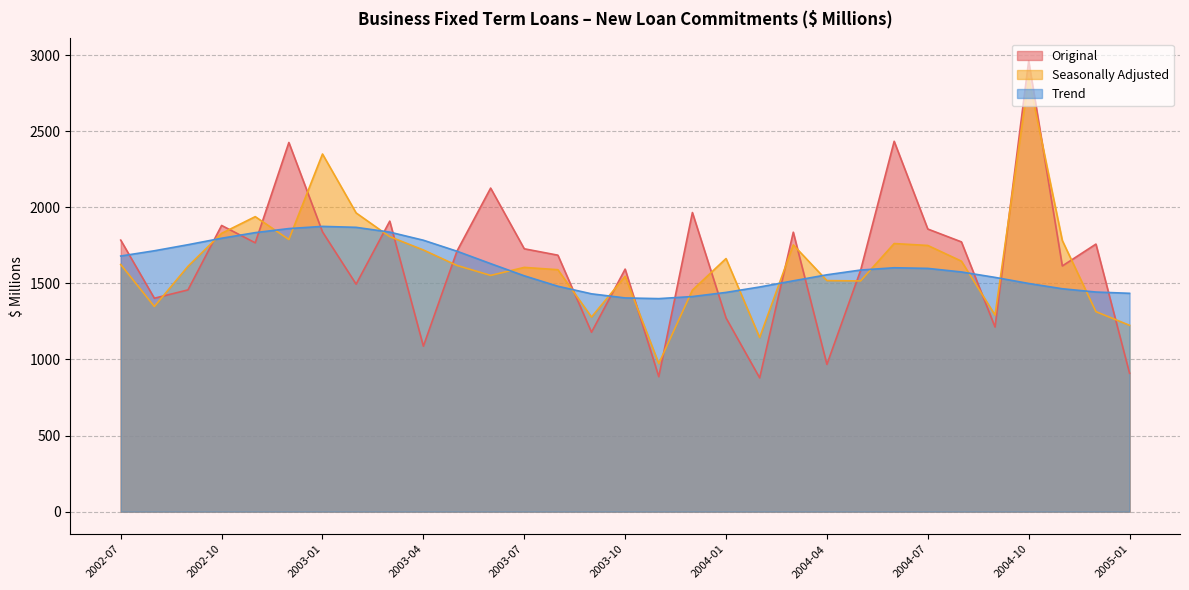

Does the chart have visible grid lines?

Yes